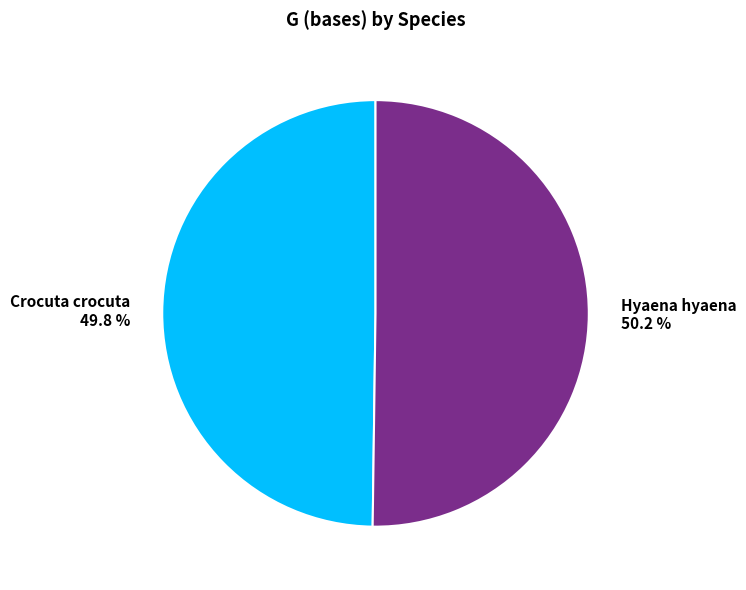

What percentage is the Hyaena hyaena slice, to the nearest percent?

50%